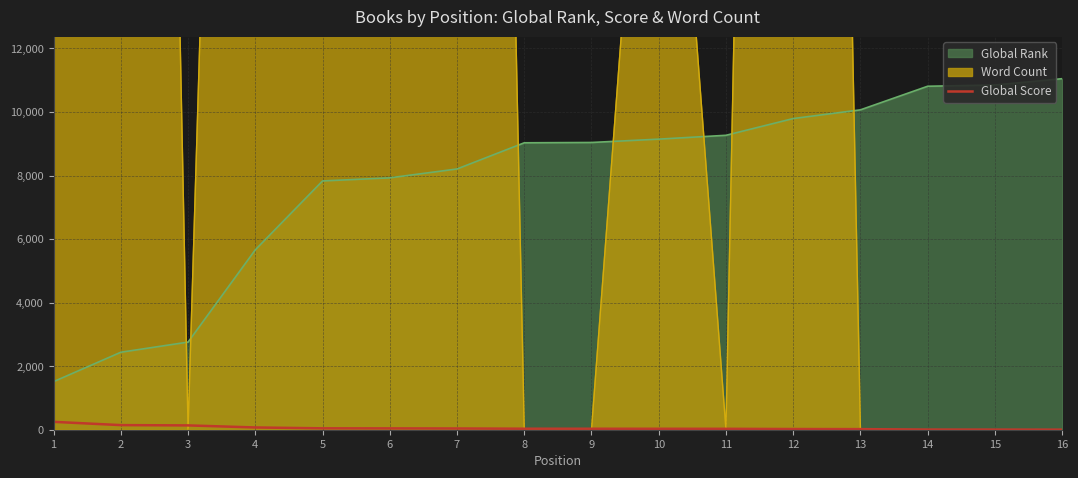

What is the lowest value of the Global Rank series?

1514